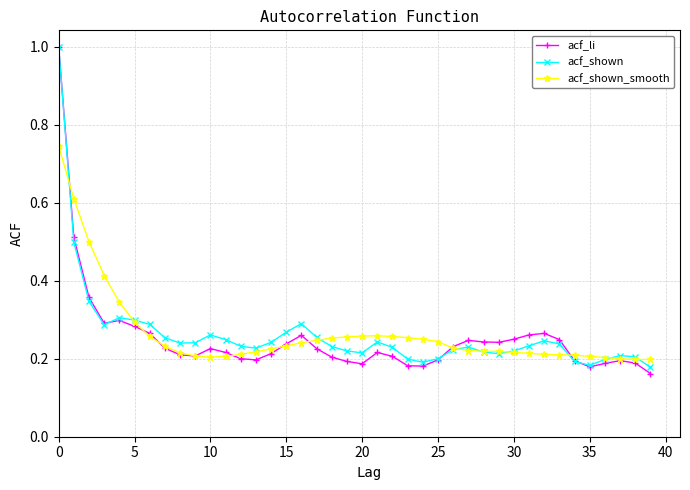

Which series has the largest range (max minus min)?

acf_li